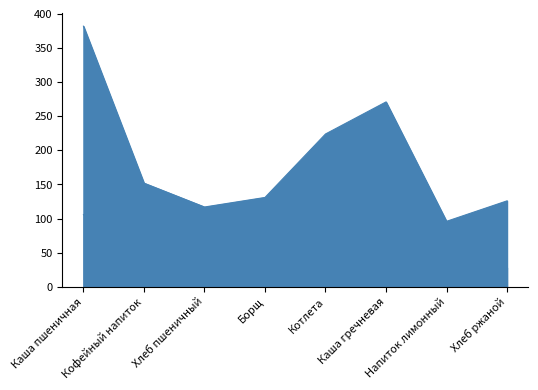

True or false: Белки and Калорийность cross at least once.

False